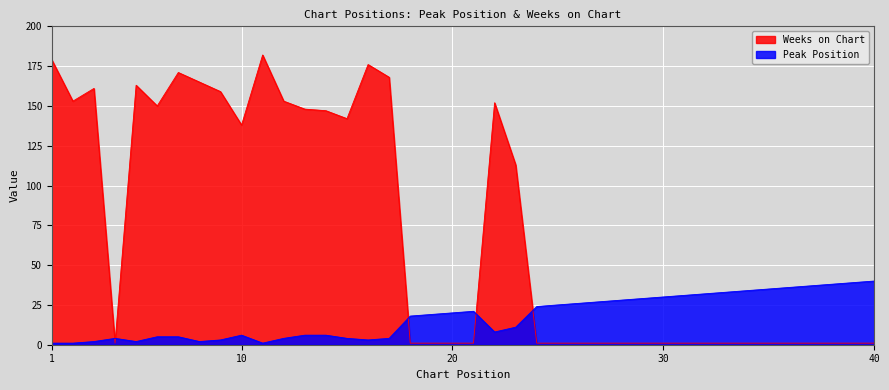

At which category is the sum across all series the highest?

11